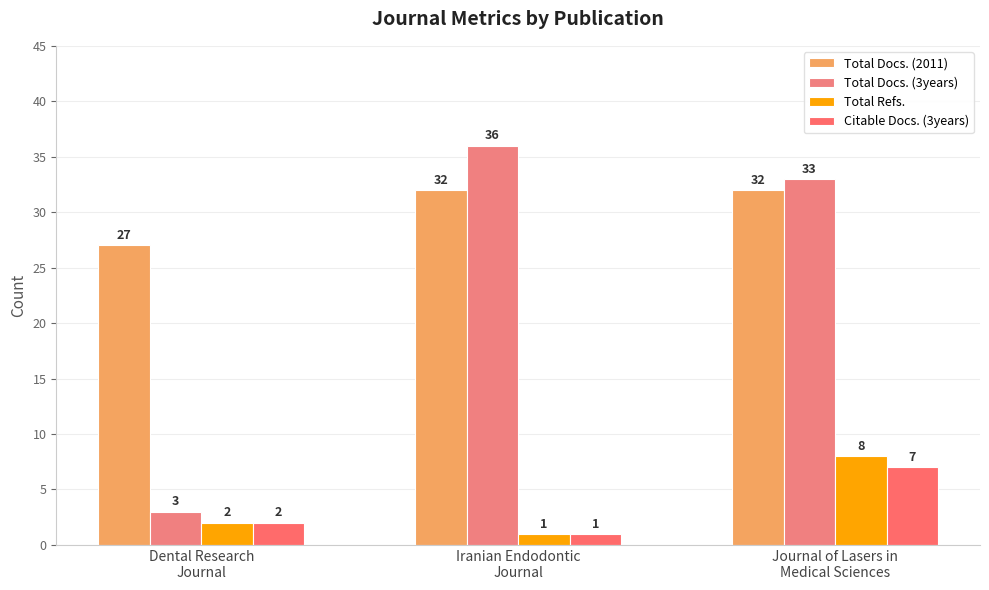

Is it true that Total Docs. (2011) equals 46 at Journal of Lasers in
Medical Sciences?

False